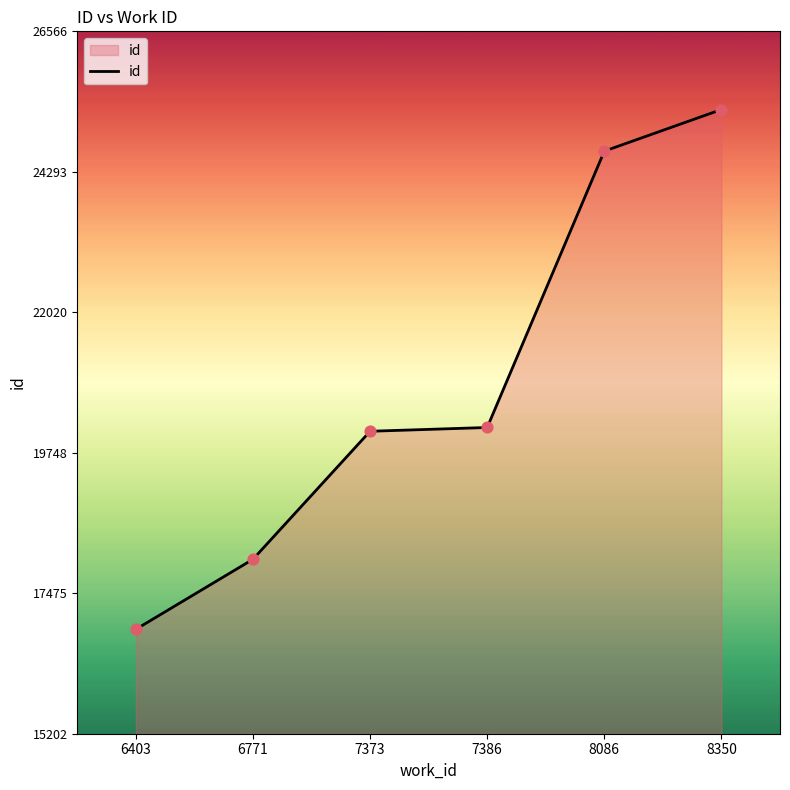

What is the ratio of the value at 8350 to the value at 6771?

1.4